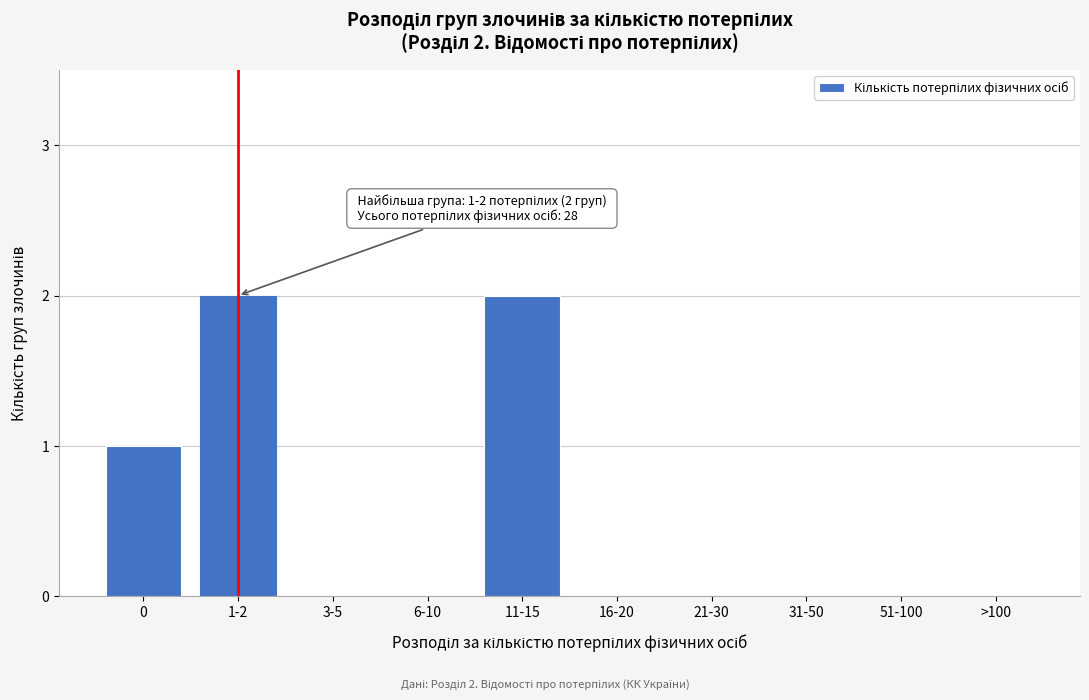

Reading right to left, transcribe all the data shown in this chart.

>100=0	51-100=0	31-50=0	21-30=0	16-20=0	11-15=2	6-10=0	3-5=0	1-2=2	0=1